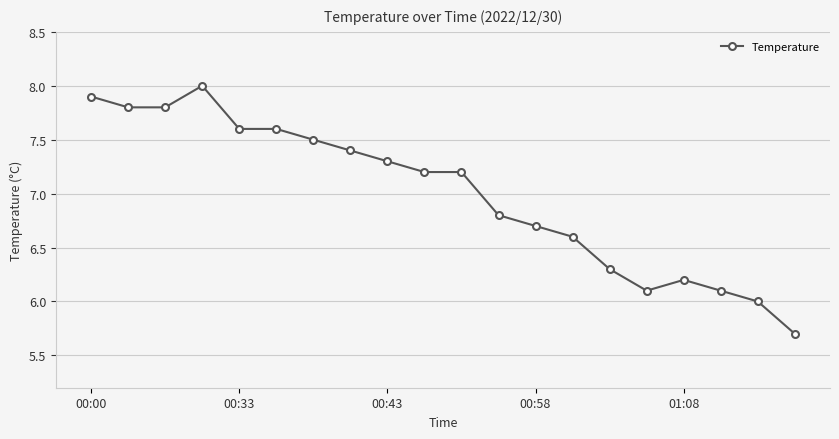

Count the number of data series in this chart.

1